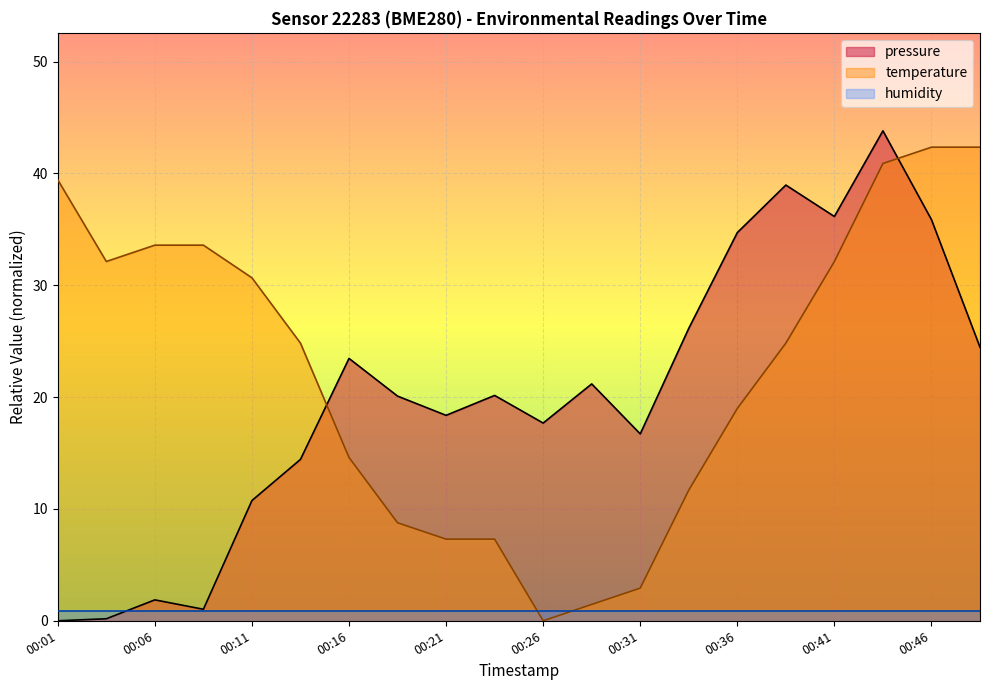

Count the number of categories in the chart.

20